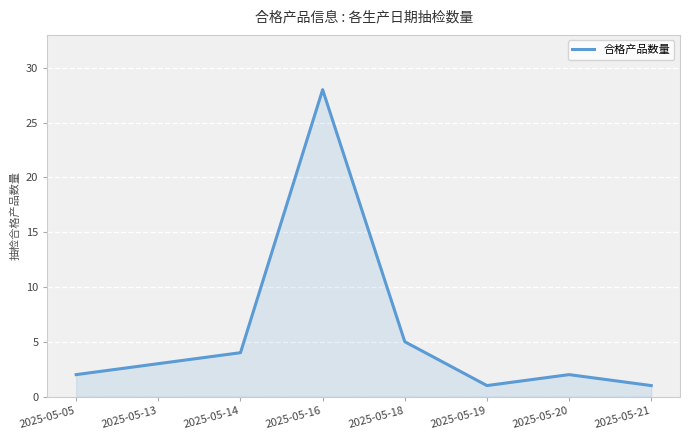

Reading left to right, extract all data points from this chart.

2	3	4	28	5	1	2	1